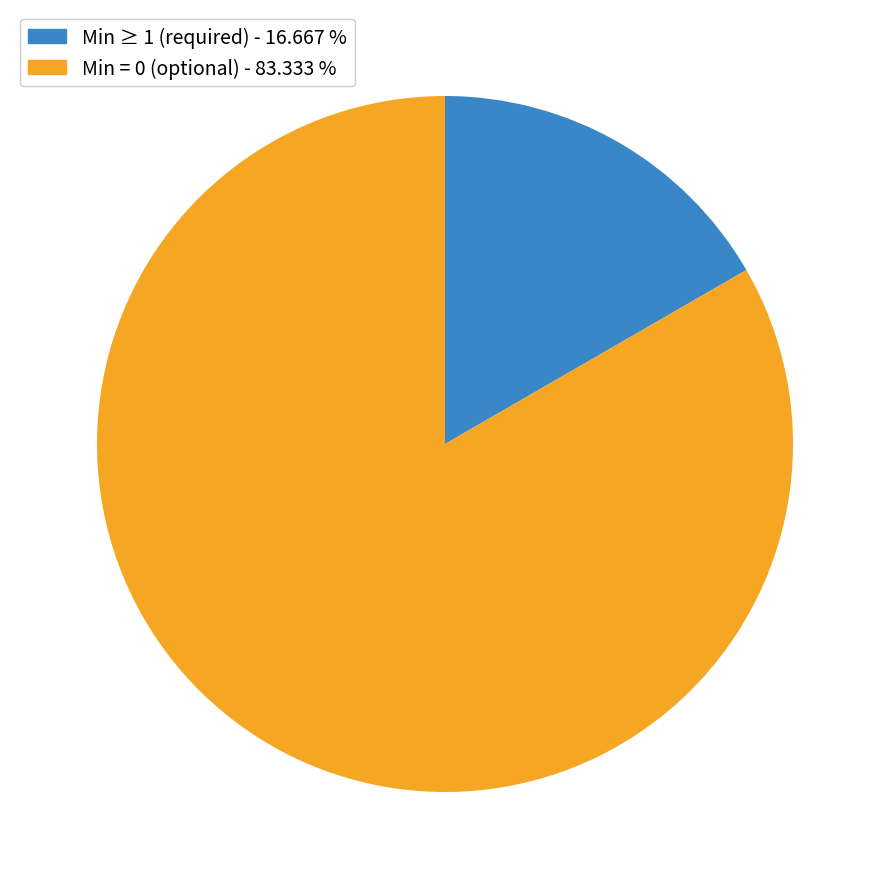

Do Min ≥ 1 (required) - 16.667 % and Min = 0 (optional) - 83.333 % together represent more than half of the pie?

Yes